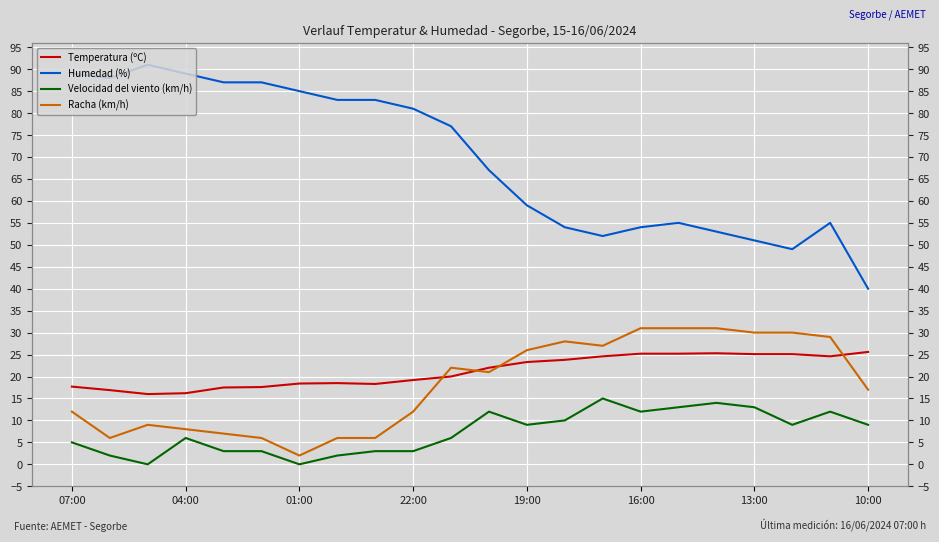

What is the difference between the Velocidad del viento (km/h) values at 17 and 10:00?

12.0